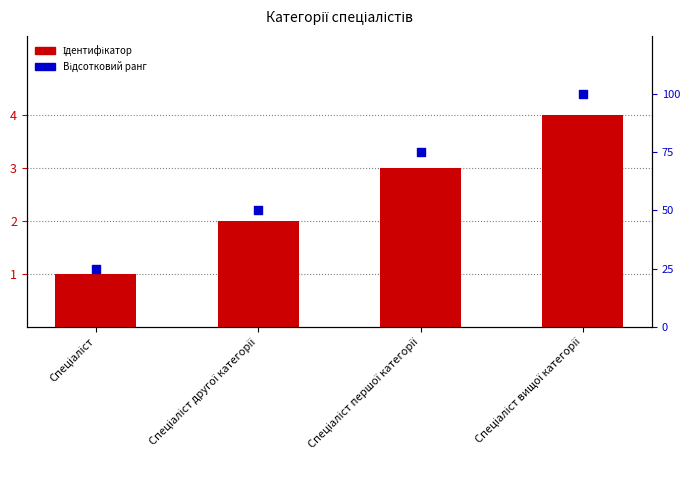

What are all the series names shown in the legend?

Ідентифікатор, Відсотковий ранг